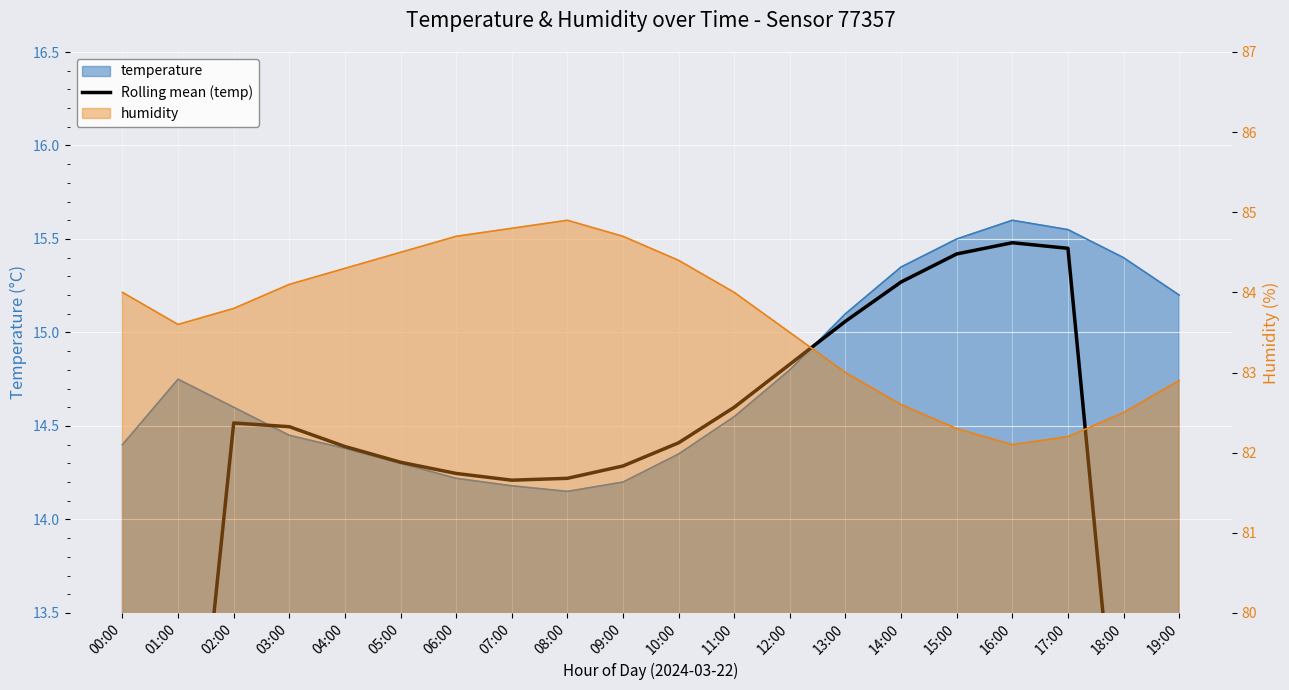

How many lines are shown in the chart?

1